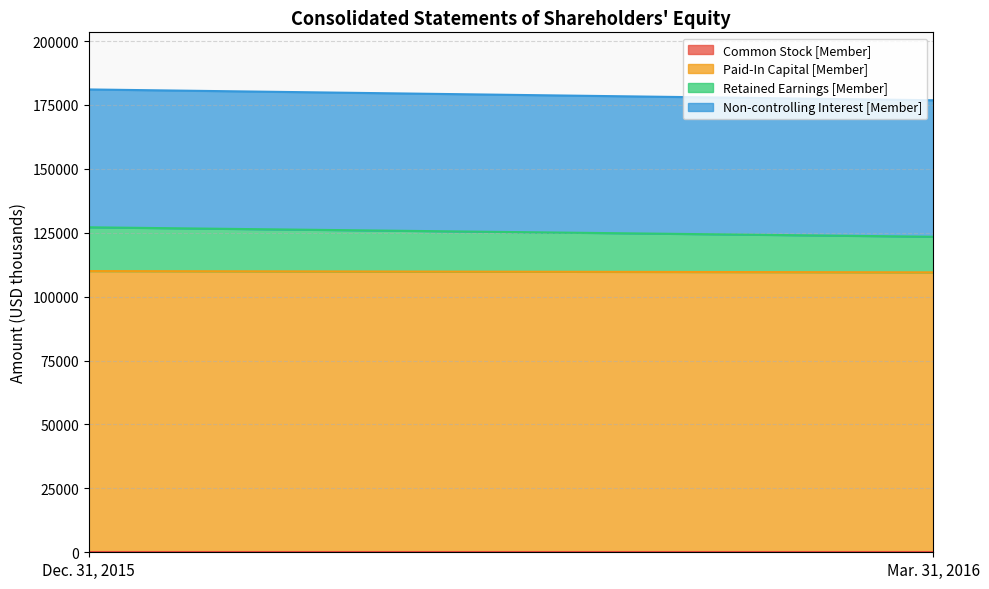

What is the value of the Non-controlling Interest [Member] point at the 2nd from the left?

53402